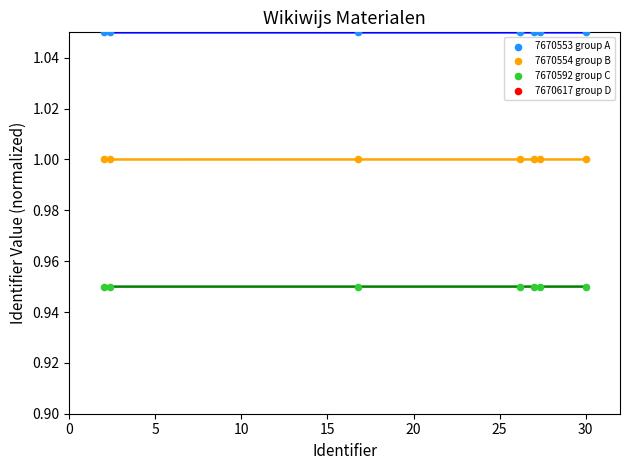

At how many categories does at least one series exceed 1?

7